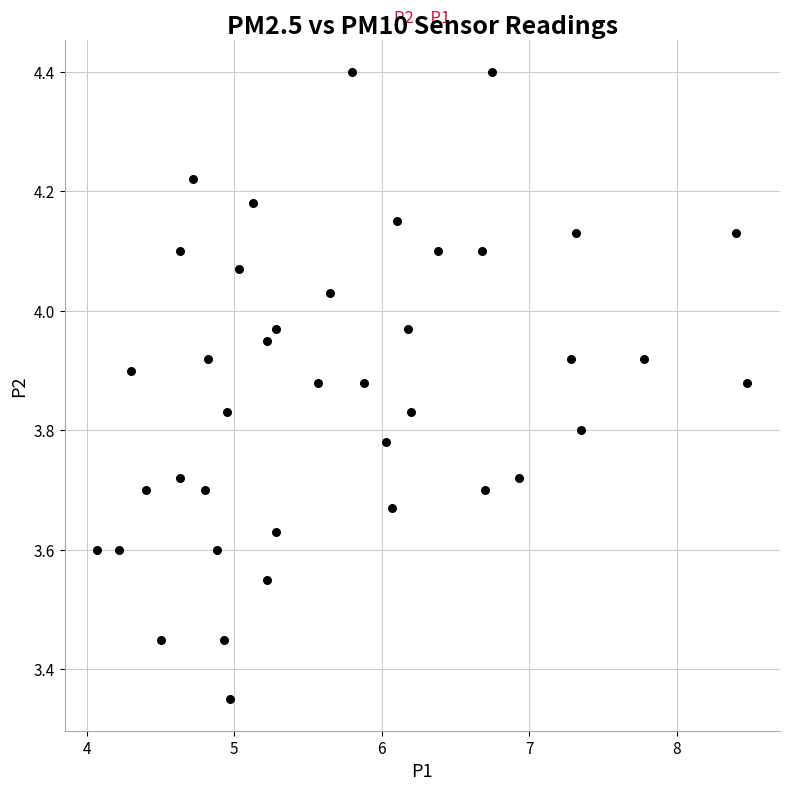

What is the range of X values (max minus min)?

4.4